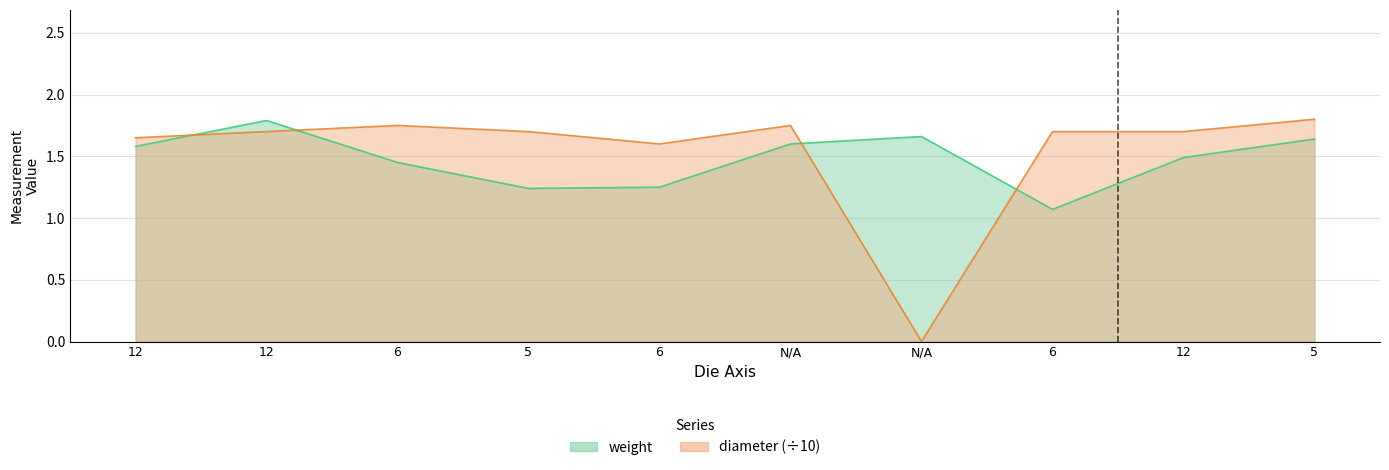

At 5, list the series in order from largest to smallest.

diameter, weight